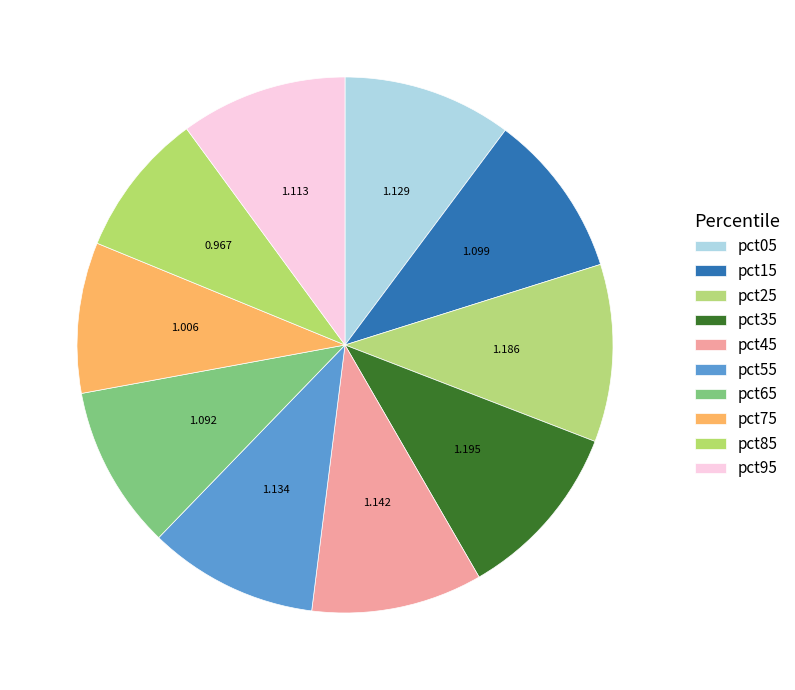

How many segments does this pie chart have?

10